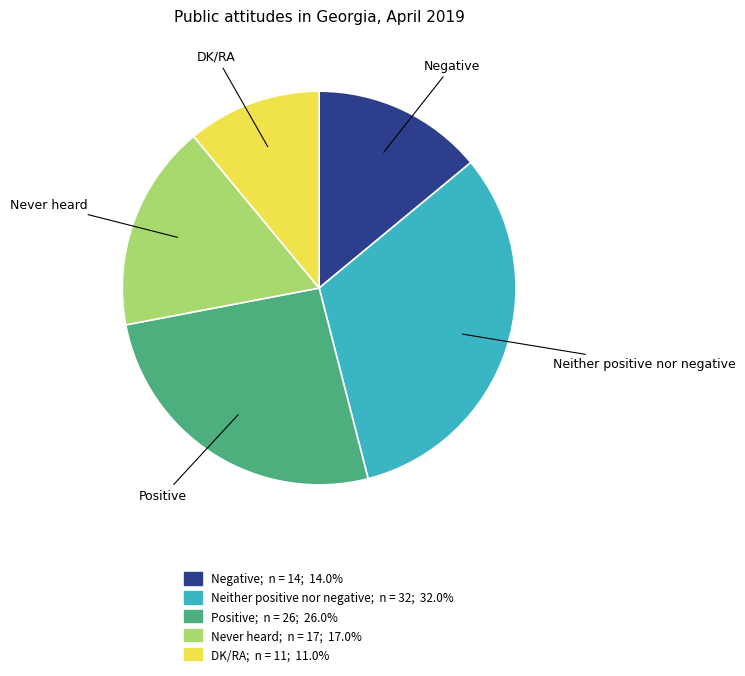

Rank the categories by value from highest to lowest.

Neither positive nor negative, Positive, Never heard, Negative, DK/RA